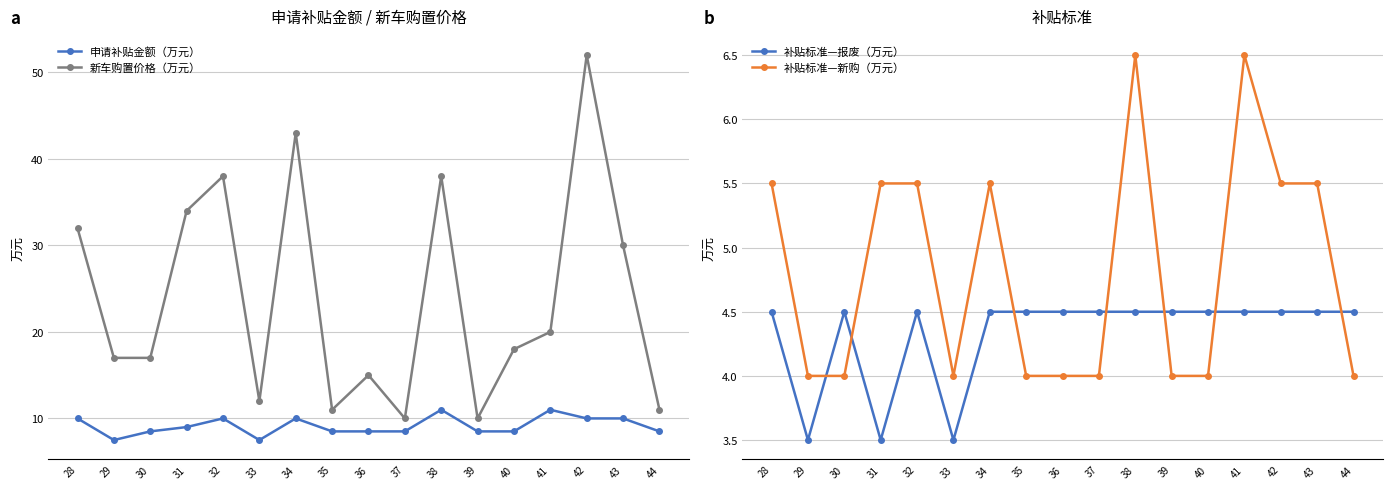

Reading left to right, list all the values displayed in this chart.

申请补贴金额（万元）: 28=10.0	29=7.5	30=8.5	31=9.0	32=10.0	33=7.5	34=10.0	35=8.5	36=8.5	37=8.5	38=11.0	39=8.5	40=8.5	41=11.0	42=10.0	43=10.0	44=8.5
新车购置价格（万元）: 28=32.0	29=17.0	30=17.0	31=34.0	32=38.0	33=12.0	34=43.0	35=11.0	36=15.0	37=10.0	38=38.0	39=10.0	40=18.0	41=20.0	42=52.0	43=30.0	44=11.0
补贴标准—报废（万元）: 28=4.5	29=3.5	30=4.5	31=3.5	32=4.5	33=3.5	34=4.5	35=4.5	36=4.5	37=4.5	38=4.5	39=4.5	40=4.5	41=4.5	42=4.5	43=4.5	44=4.5
补贴标准—新购（万元）: 28=5.5	29=4.0	30=4.0	31=5.5	32=5.5	33=4.0	34=5.5	35=4.0	36=4.0	37=4.0	38=6.5	39=4.0	40=4.0	41=6.5	42=5.5	43=5.5	44=4.0